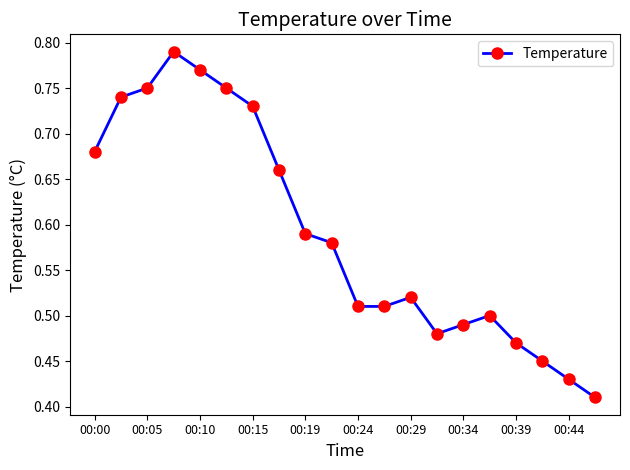

Count the values in the range 0 to 1.

20